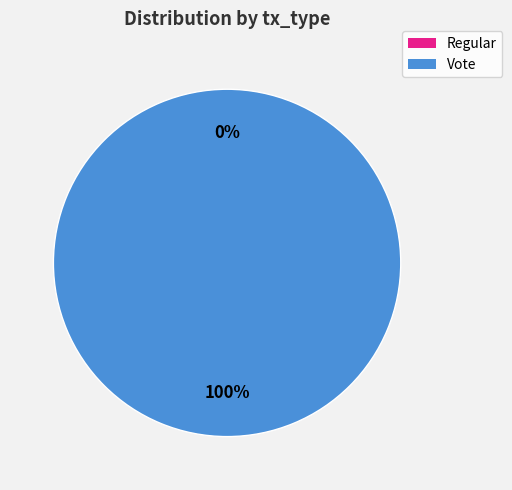

How many slices are in this pie chart?

2